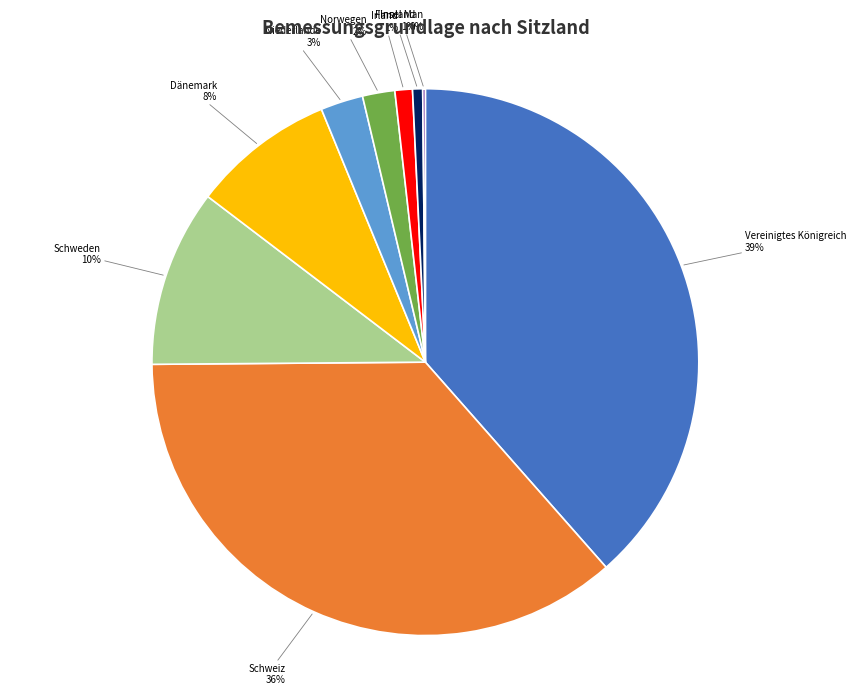

Which has a higher value, Finnland or Vereinigtes Königreich?

Vereinigtes Königreich